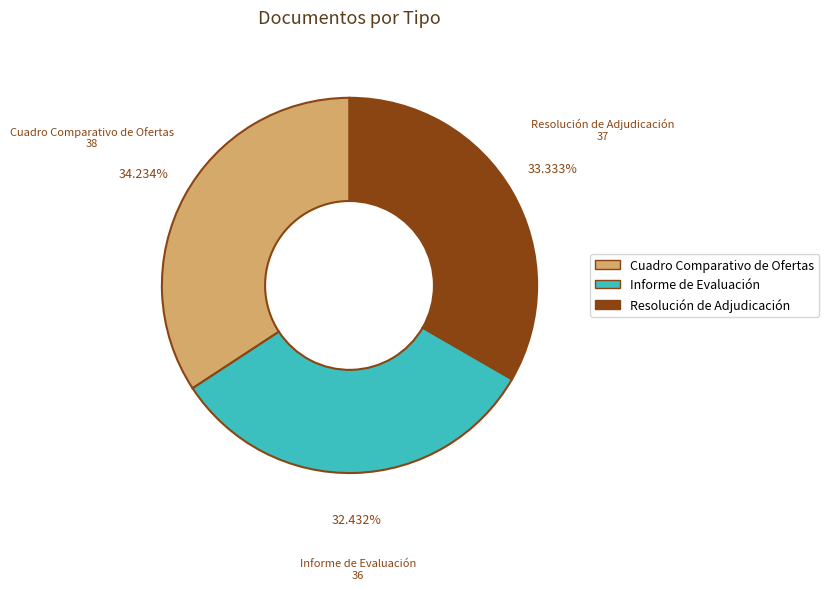

Does Resolución de Adjudicación represent more than half of the total?

No